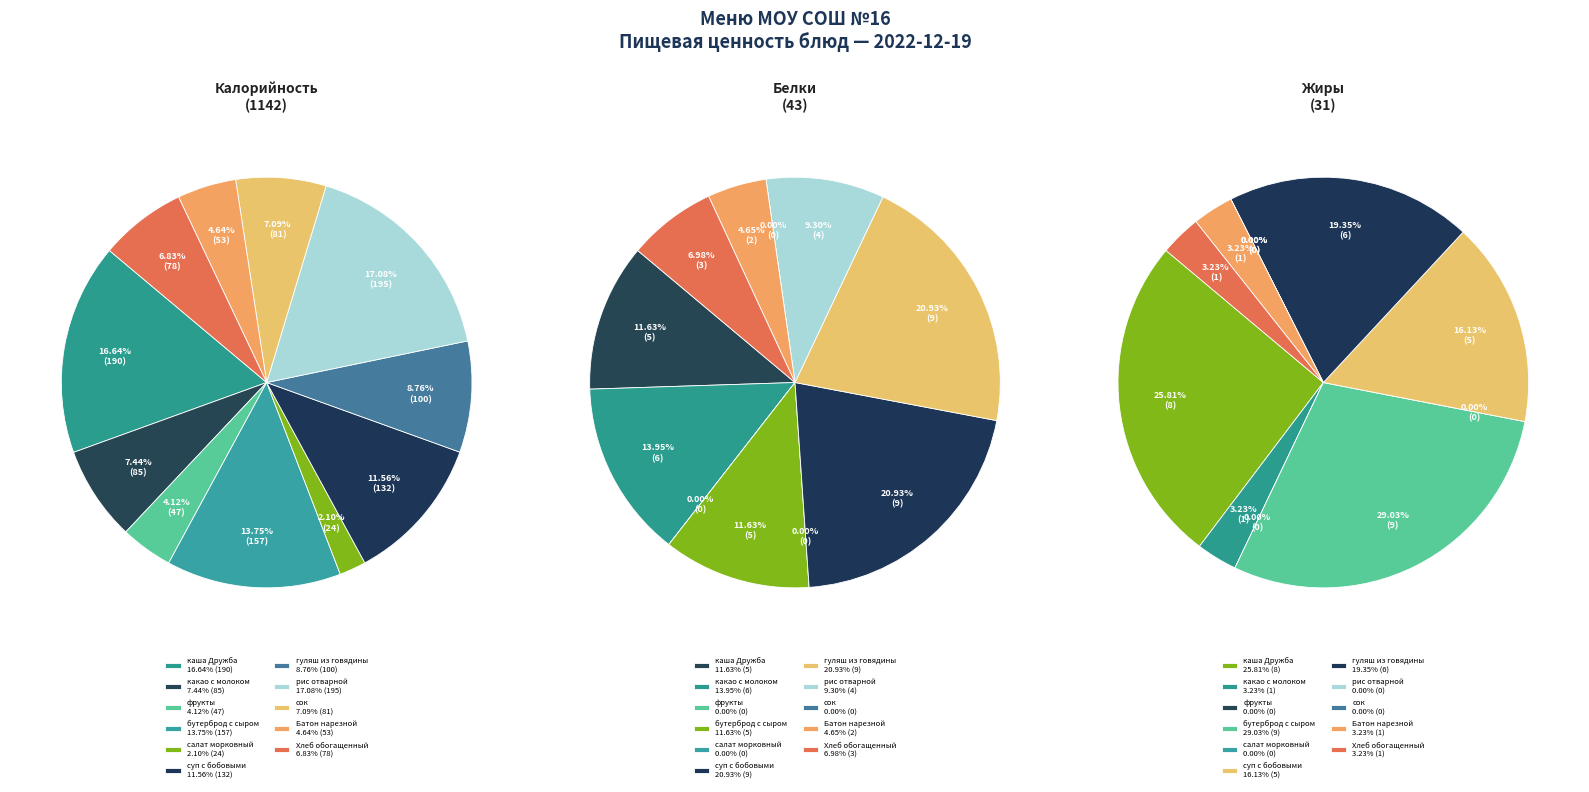

To the nearest percent, what portion does фрукты represent?

4%